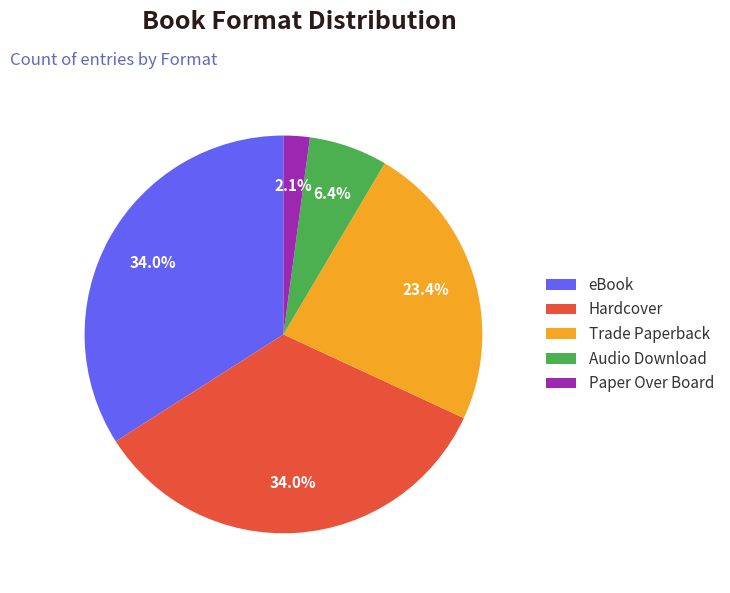

True or false: Trade Paperback accounts for 34% of the total.

False